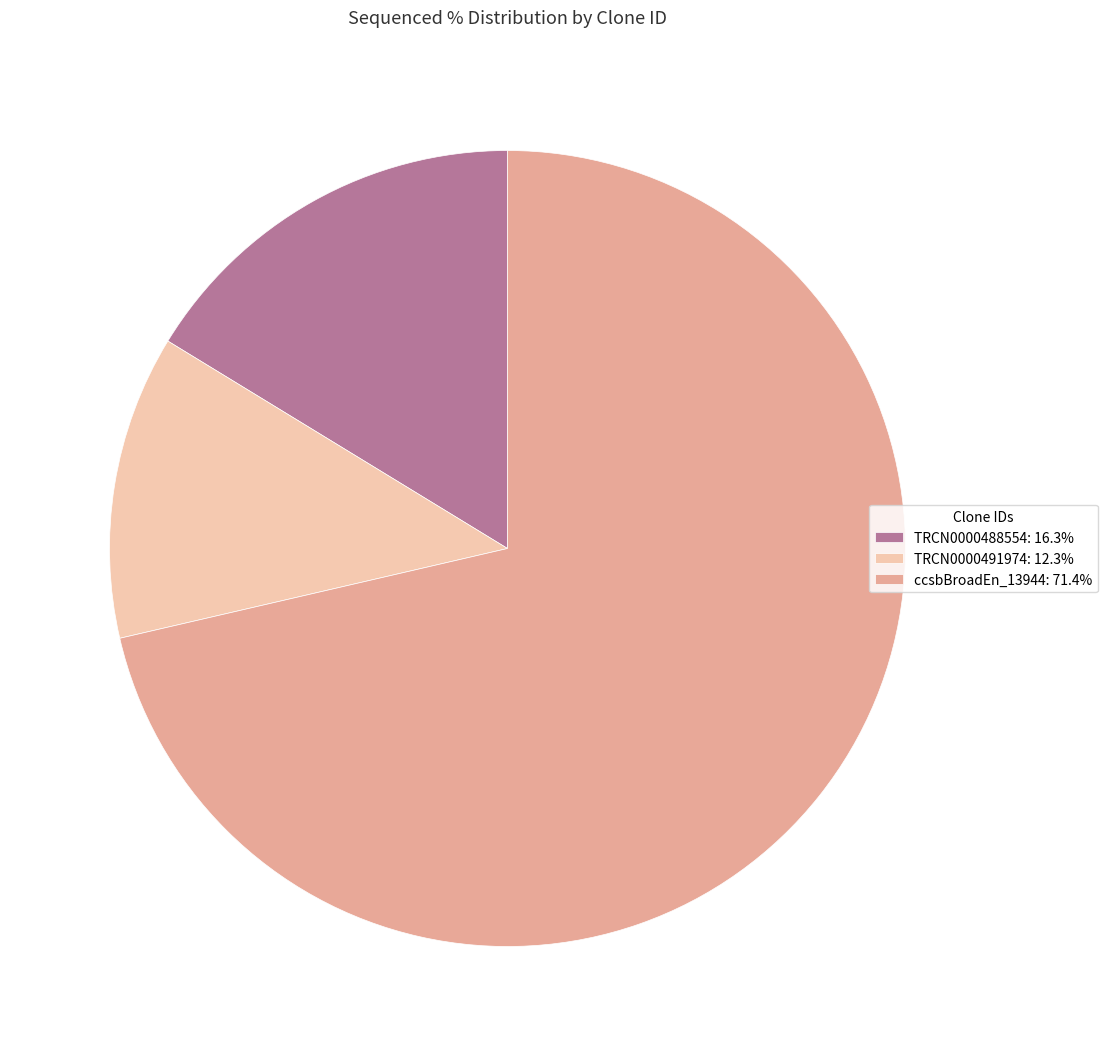

Do TRCN0000488554: 16.3% and TRCN0000491974: 12.3% together represent more than half of the pie?

No